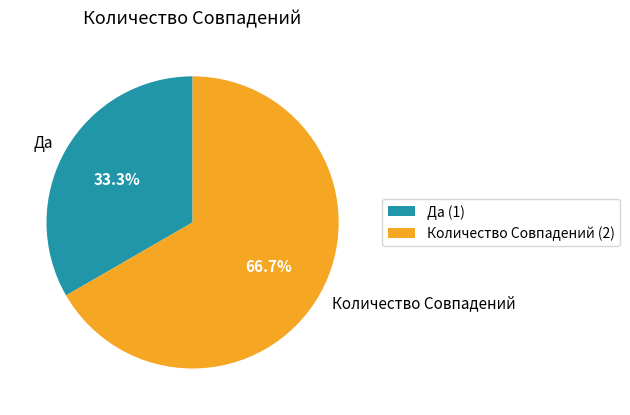

True or false: Да accounts for 40% of the total.

False